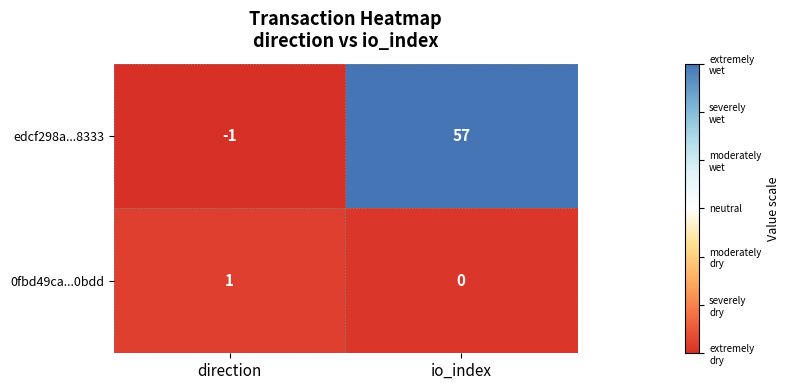

At which category is the sum across all series the highest?

io_index